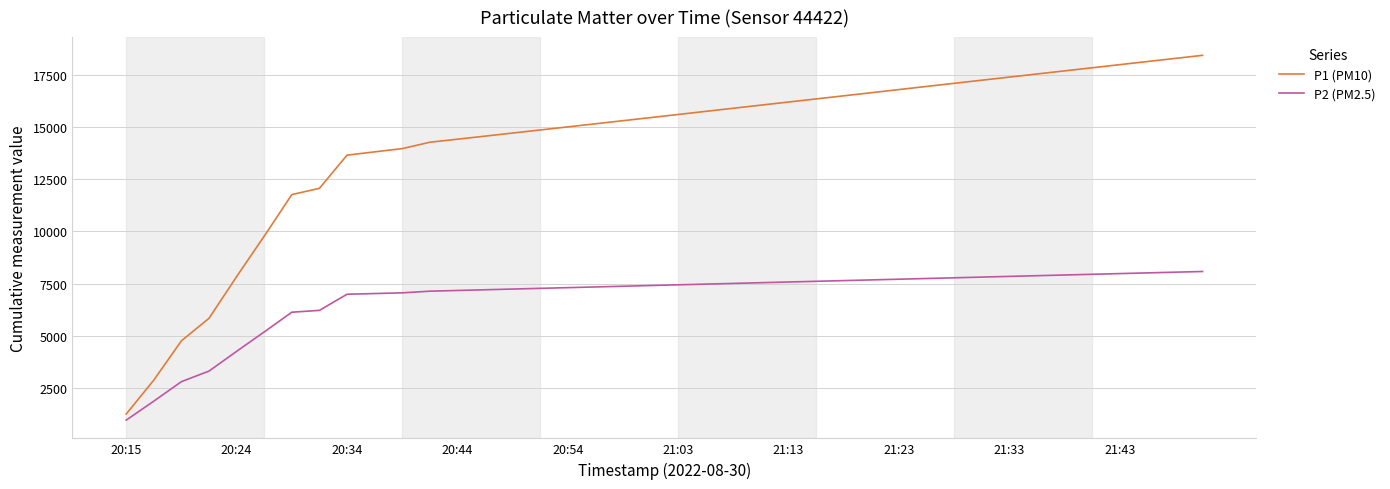

What is the minimum value for P2 (PM2.5)?

943.4